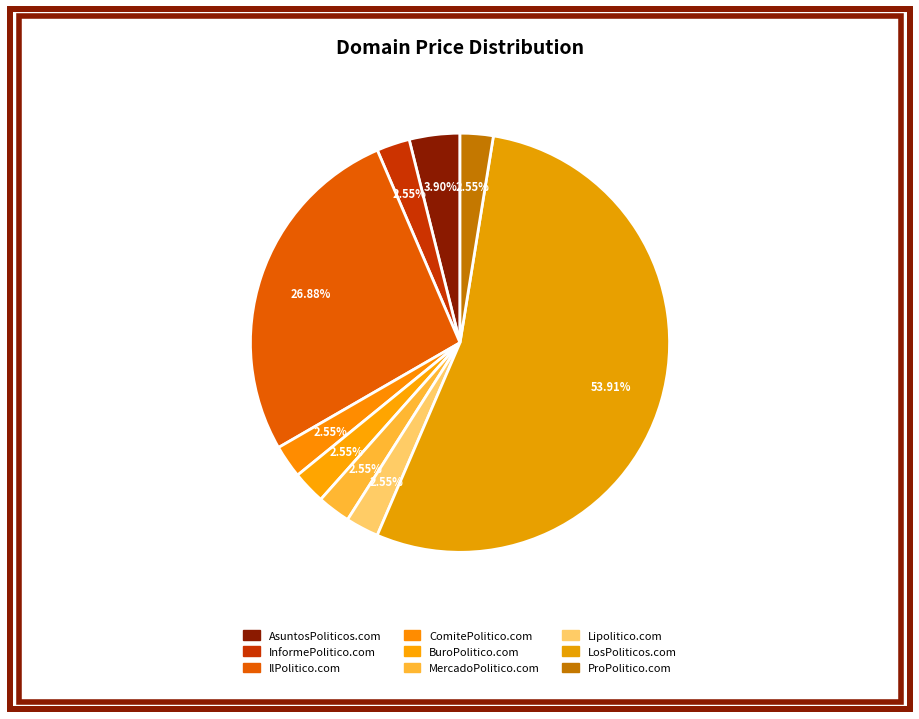

Count the number of slices in the pie.

9